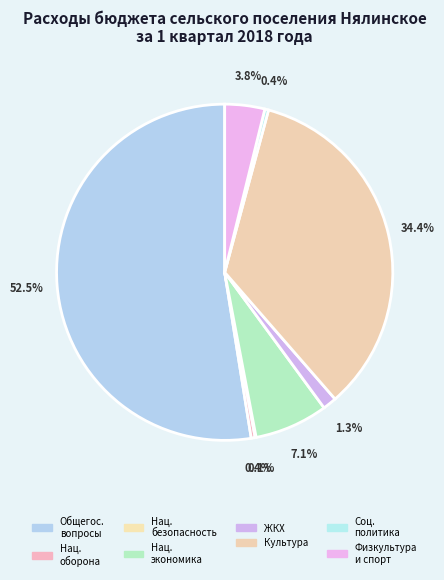

Which category has the smallest portion of the pie?

Национальная безопасность